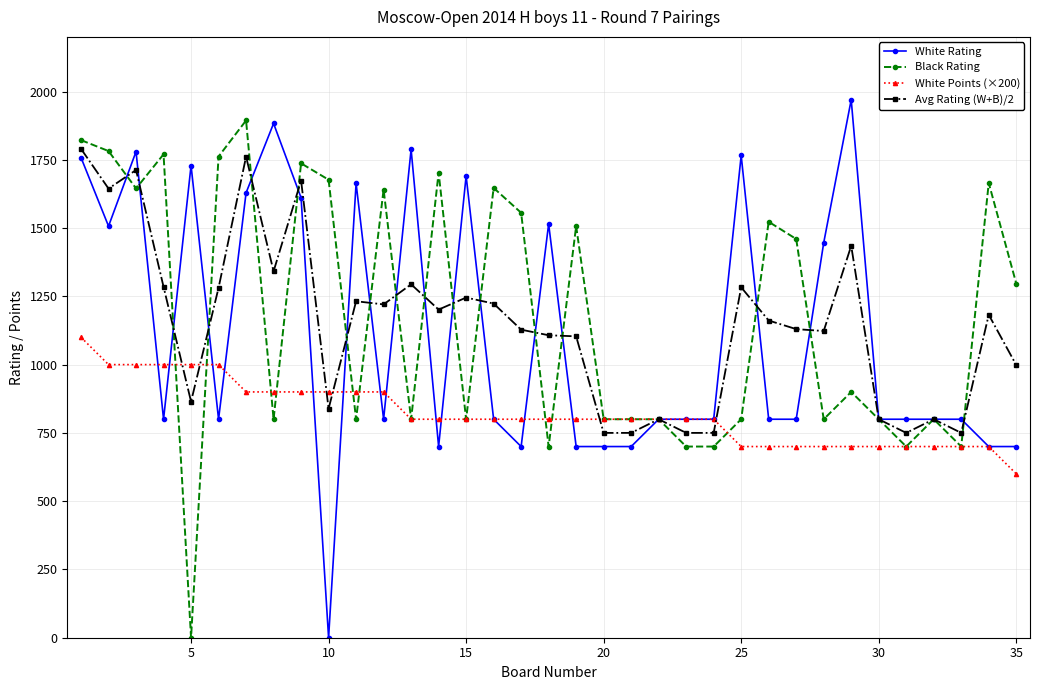

What is the value of the Black Rating point at the 30th from the left?

800.0